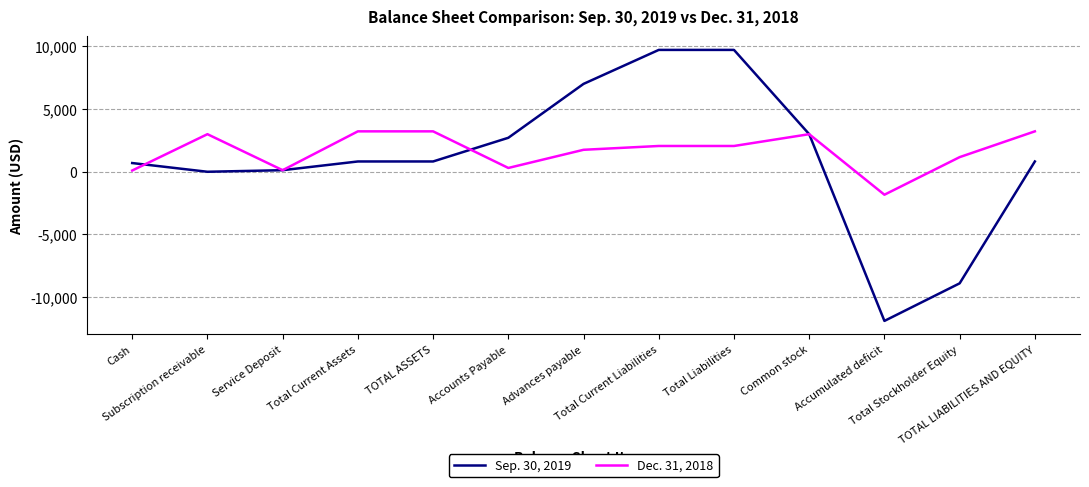

Where do Dec. 31, 2018 and Sep. 30, 2019 first cross each other?

Cash and Subscription receivable